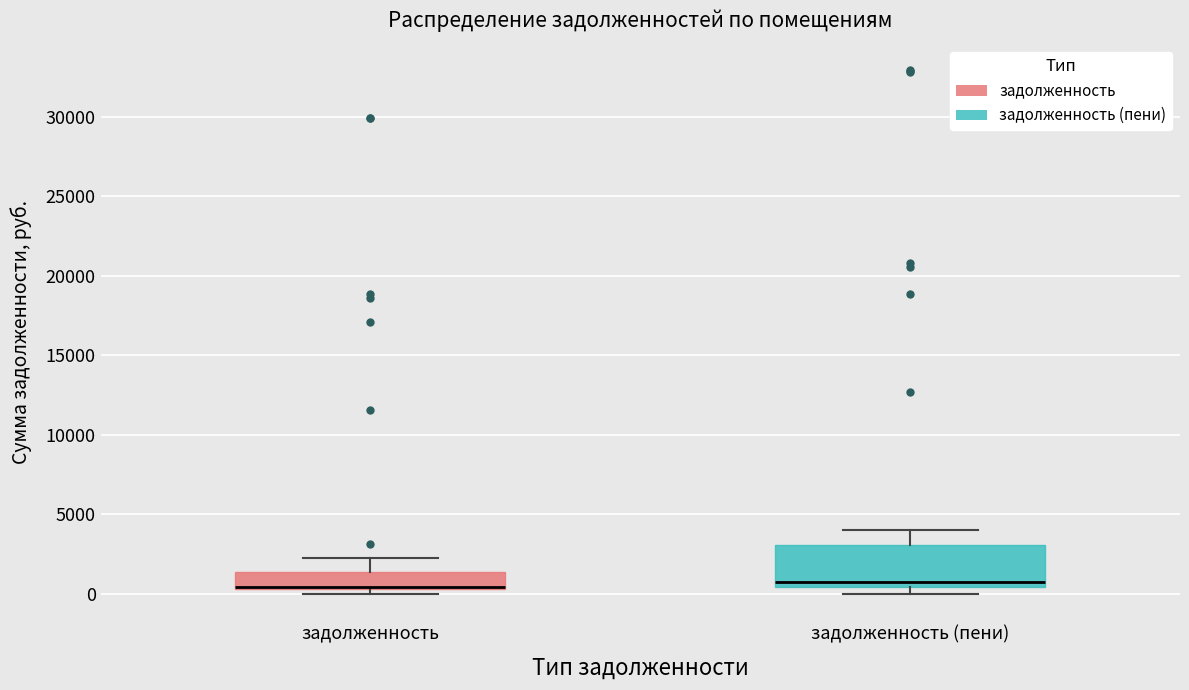

Reading left to right, transcribe this box plot: for each box, give where its median line is, the range the box spans, and where its two whiskers end, as read against the y-axis. The values are not printed on the chart, so give them approximately, as read against the axis.

задолженность: median 500 (drawn on the box's lower edge), box 500 to 1500, whiskers 0 to 2500
задолженность (пени): median 1000, box 500 to 3000, whiskers 0 to 4000